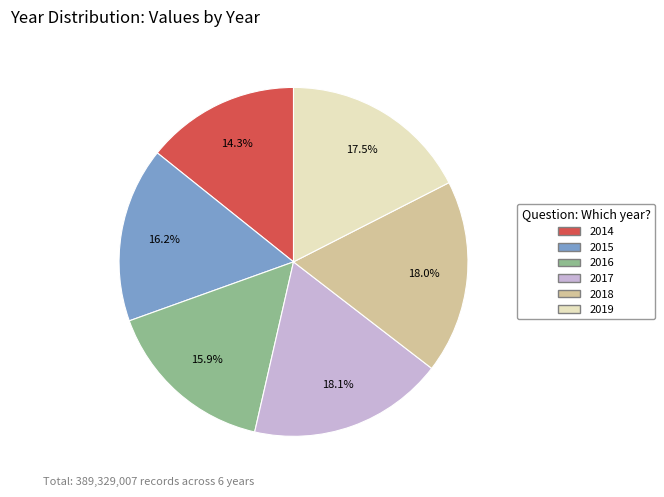

What percentage is NOT represented by 2016?

84.1%